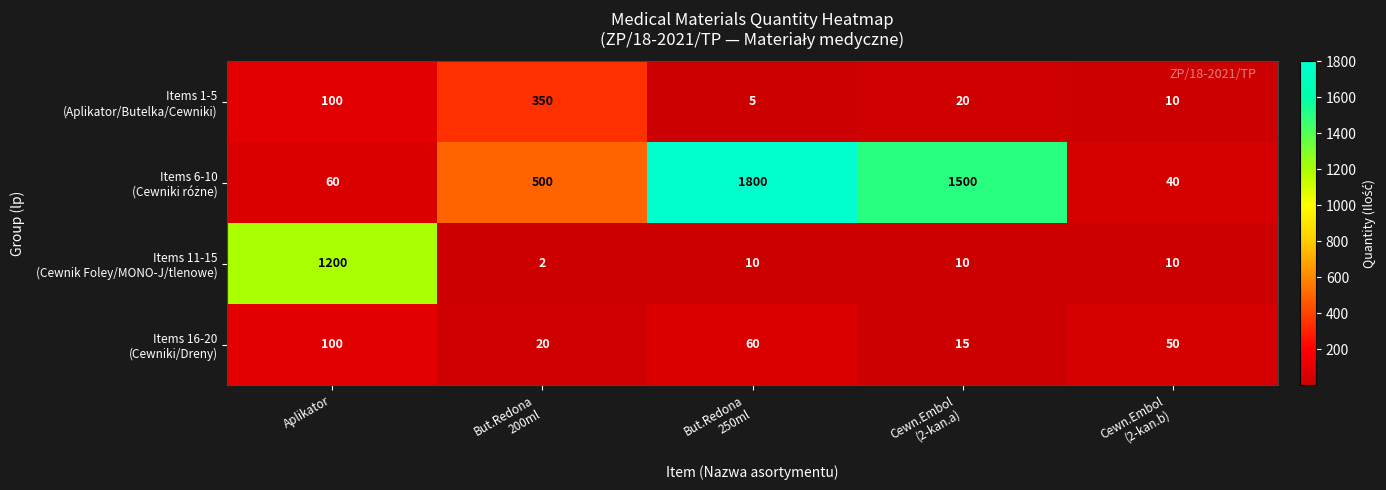

At how many categories does at least one series exceed 1170?

3